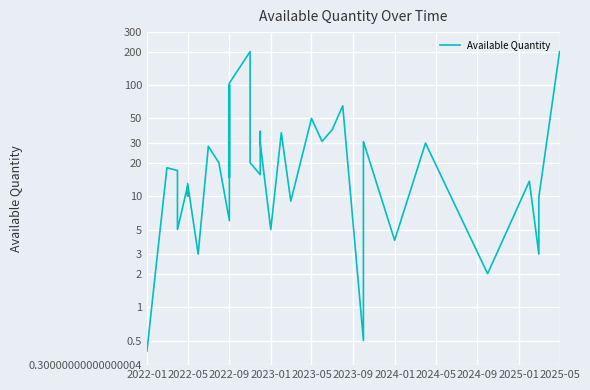

The value at 2025-05 is 200.0. True or false?

True